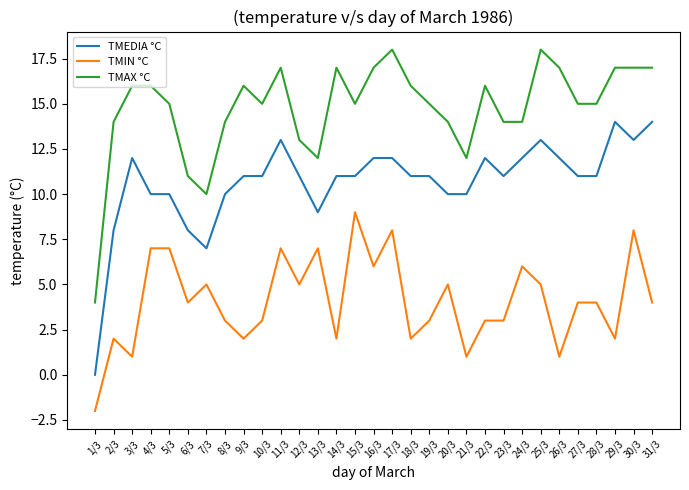

What is the greatest value displayed?

18